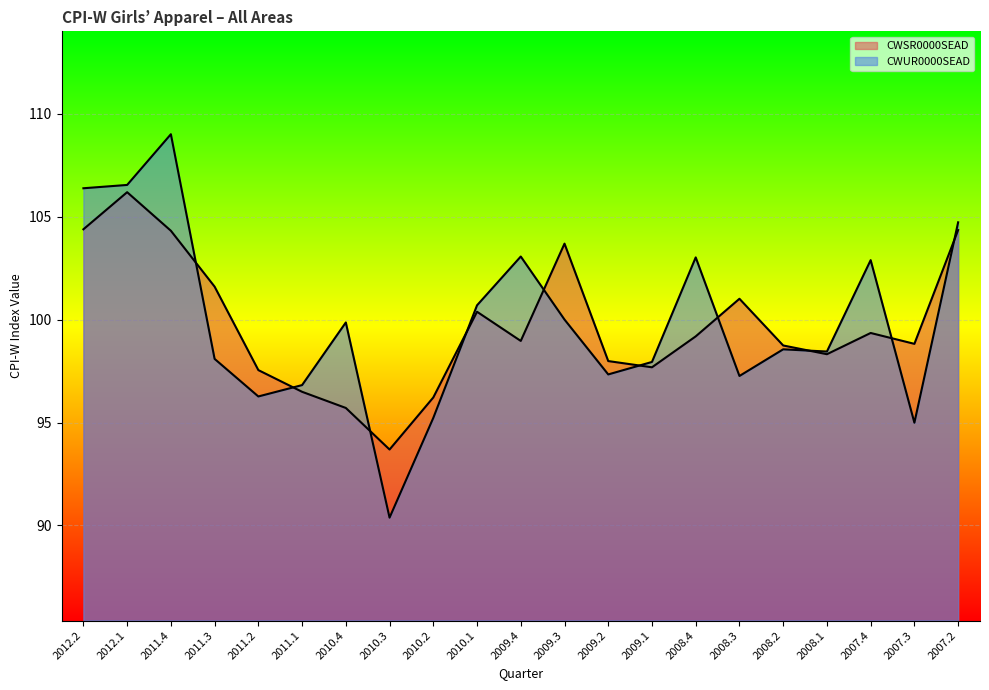

At how many categories does at least one series exceed 94?

20